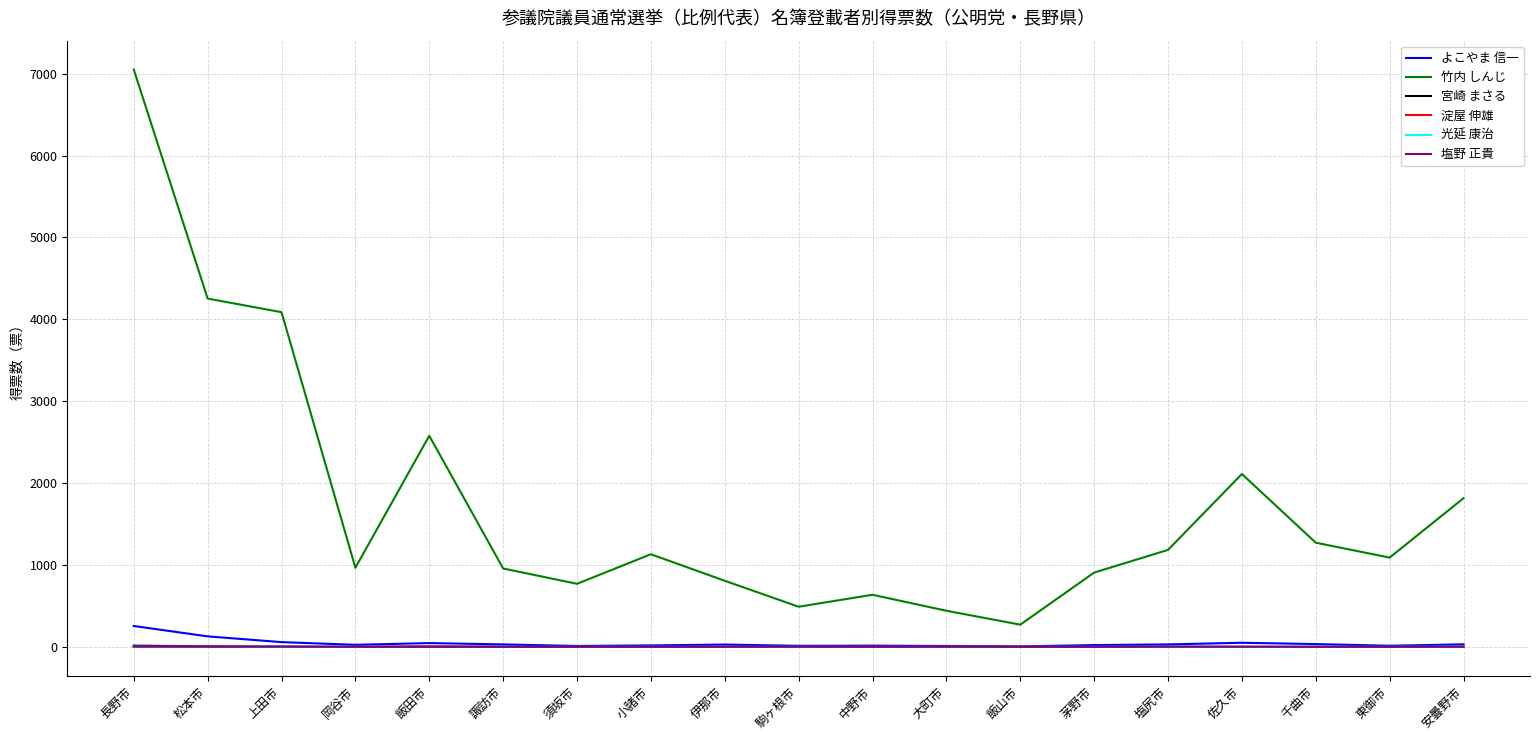

At which category is the sum across all series the highest?

長野市